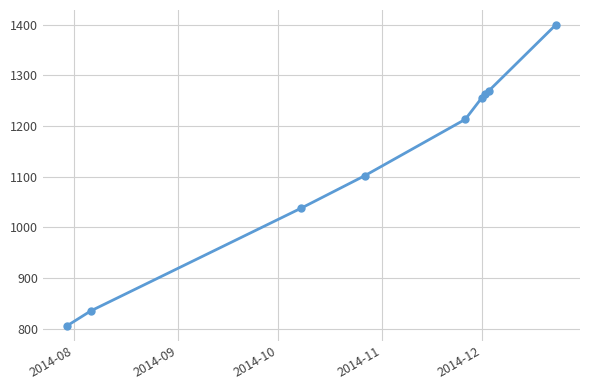

True or false: there are more than 1 points higher than both neighbors.

False